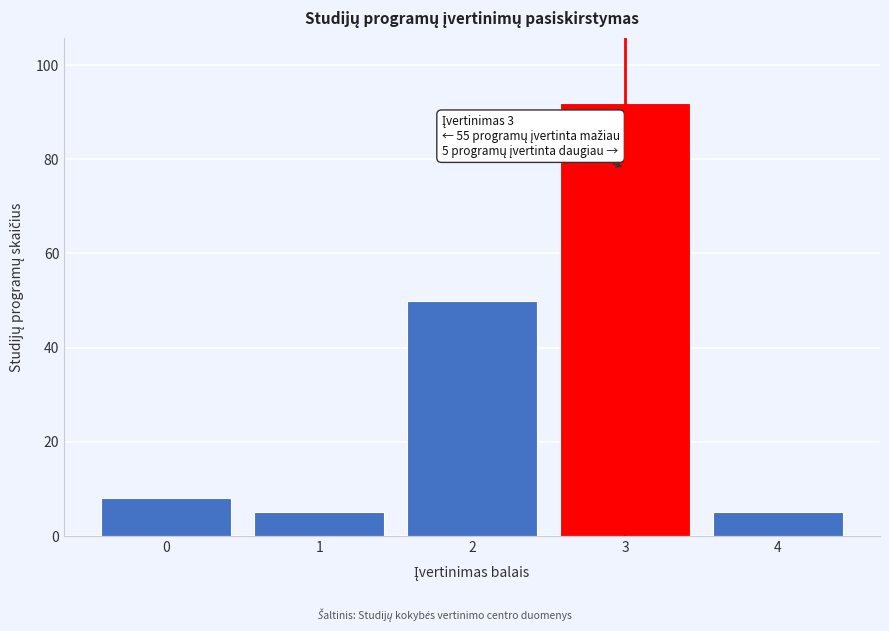

Reading right to left, what are all the values shown in this chart?

4=5	3=92	2=50	1=5	0=8